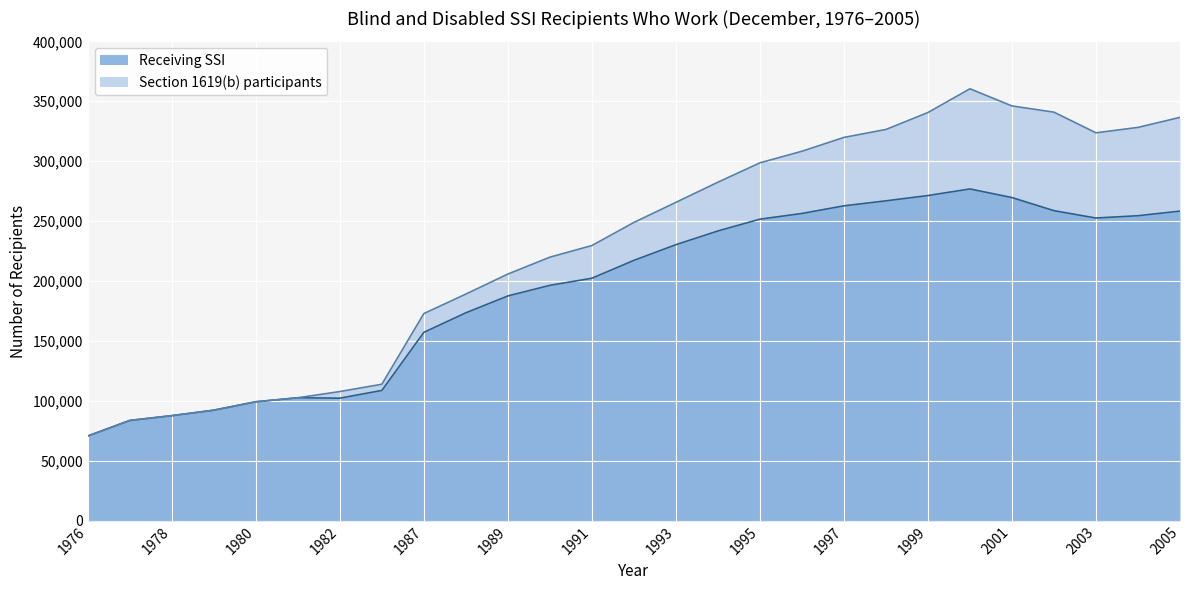

How many points are higher than both their immediate neighbors (excluding endpoints)?

2